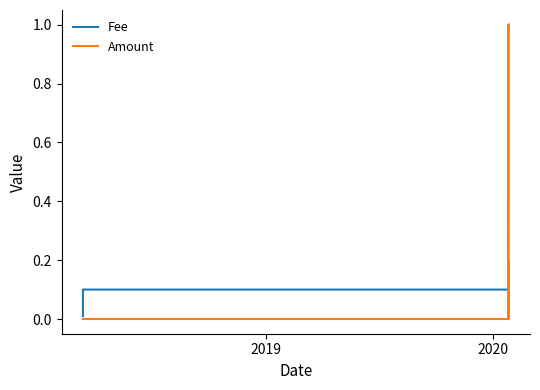

Which series has the largest total across all categories?

Fee